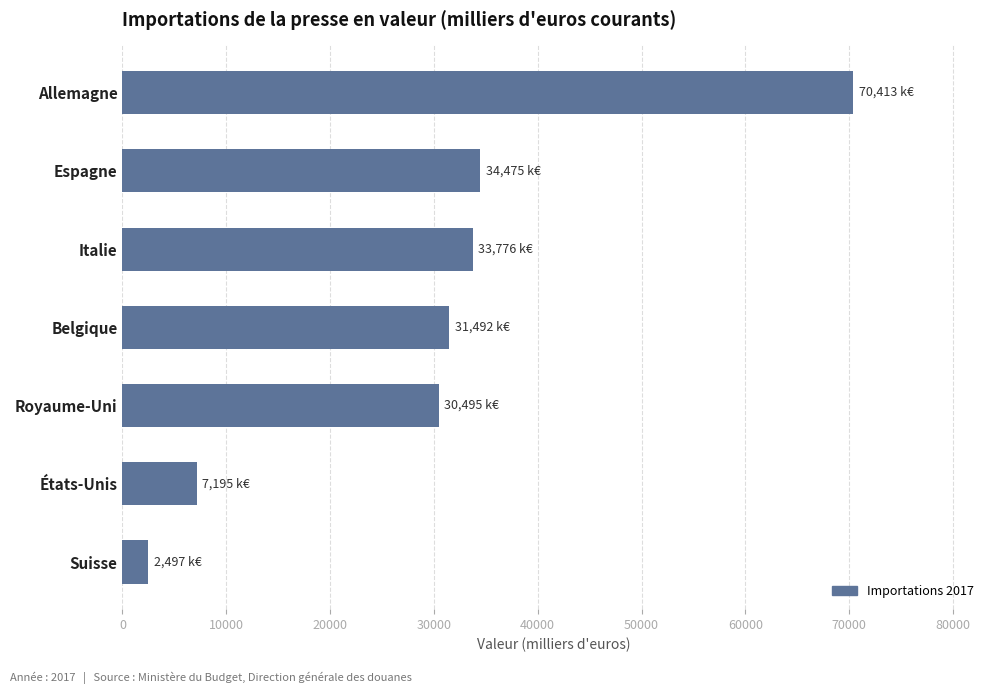

Which has a higher value, Suisse or Italie?

Italie